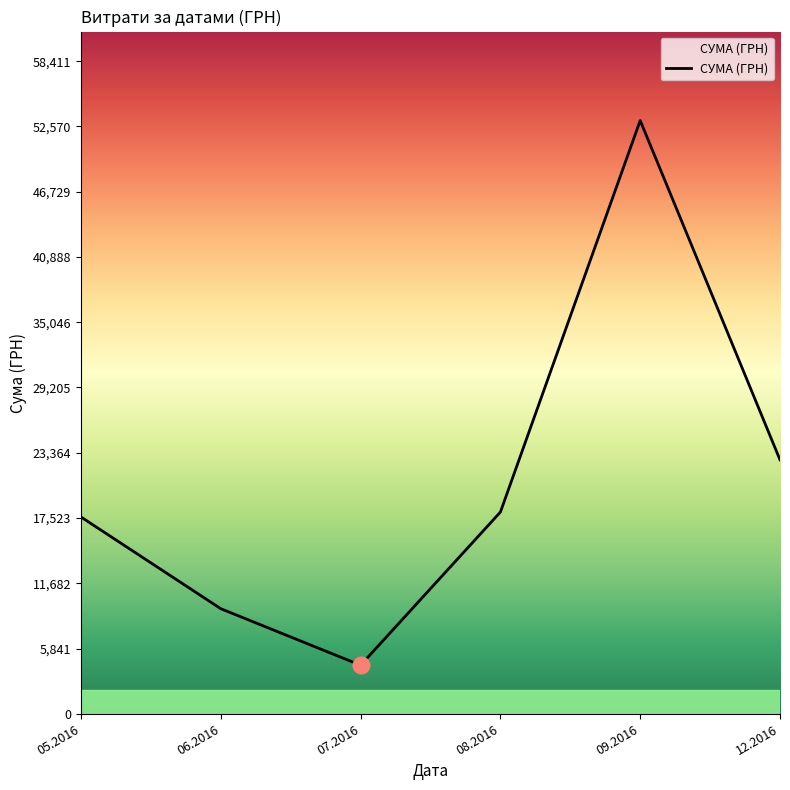

What is the difference between the values at 12.2016 and 06.2016?

13324.0